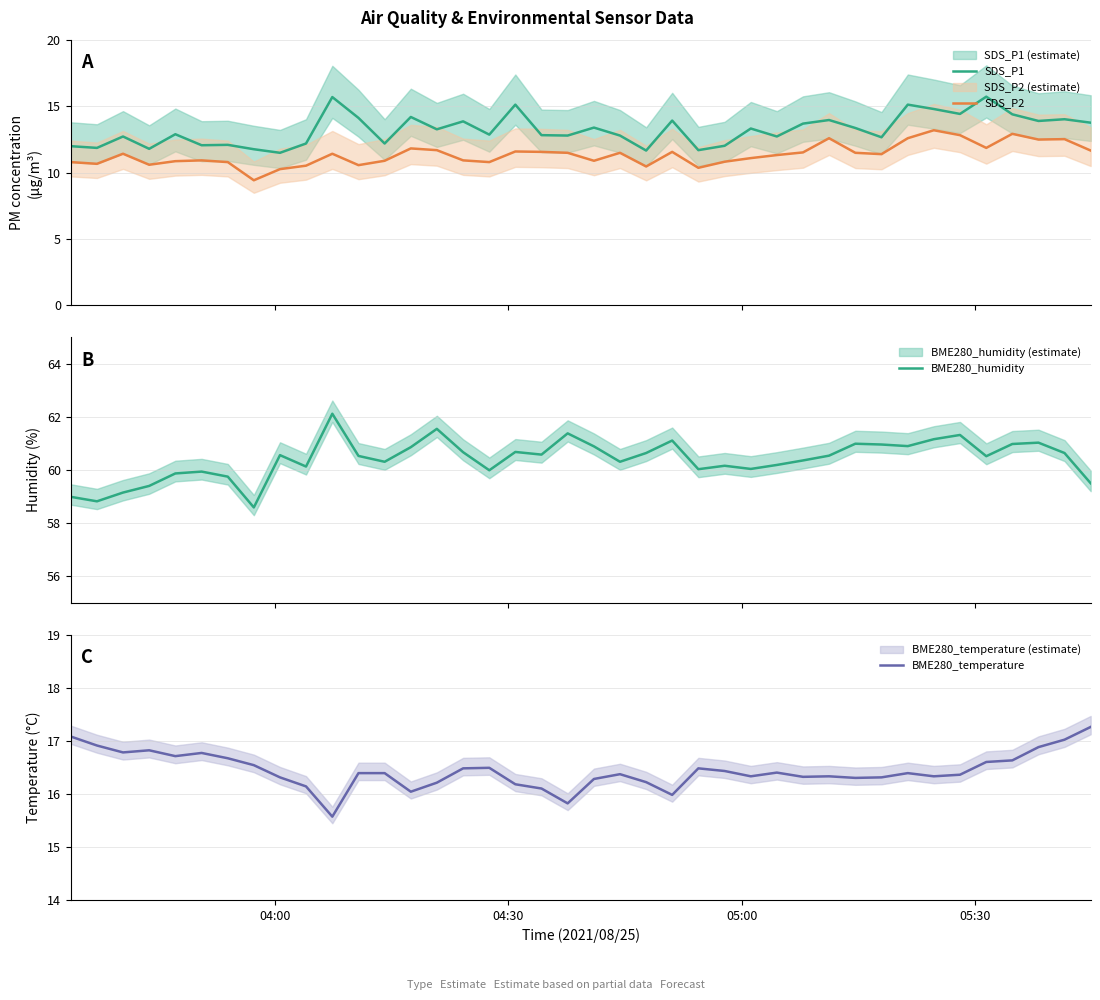

True or false: SDS_P1 and SDS_P2 intersect in this chart.

False